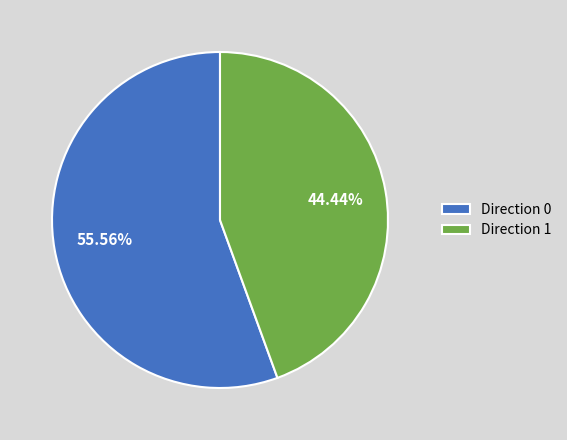

Between Direction 0 and Direction 1, which is larger?

Direction 0